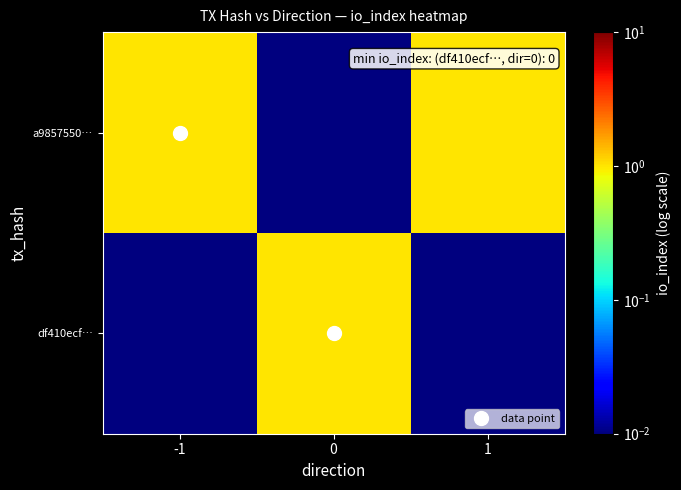

At how many categories does at least one series exceed 0?

3